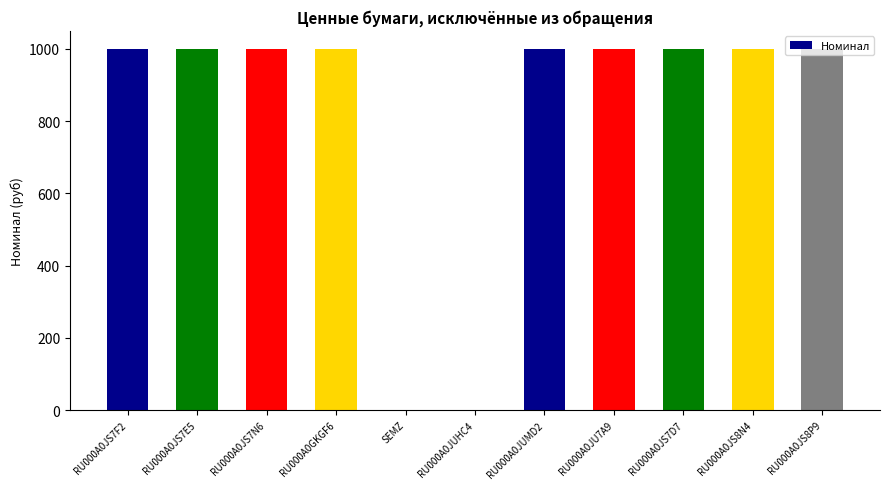

What is the approximate value at RU000A0JS7D7?

1000.0